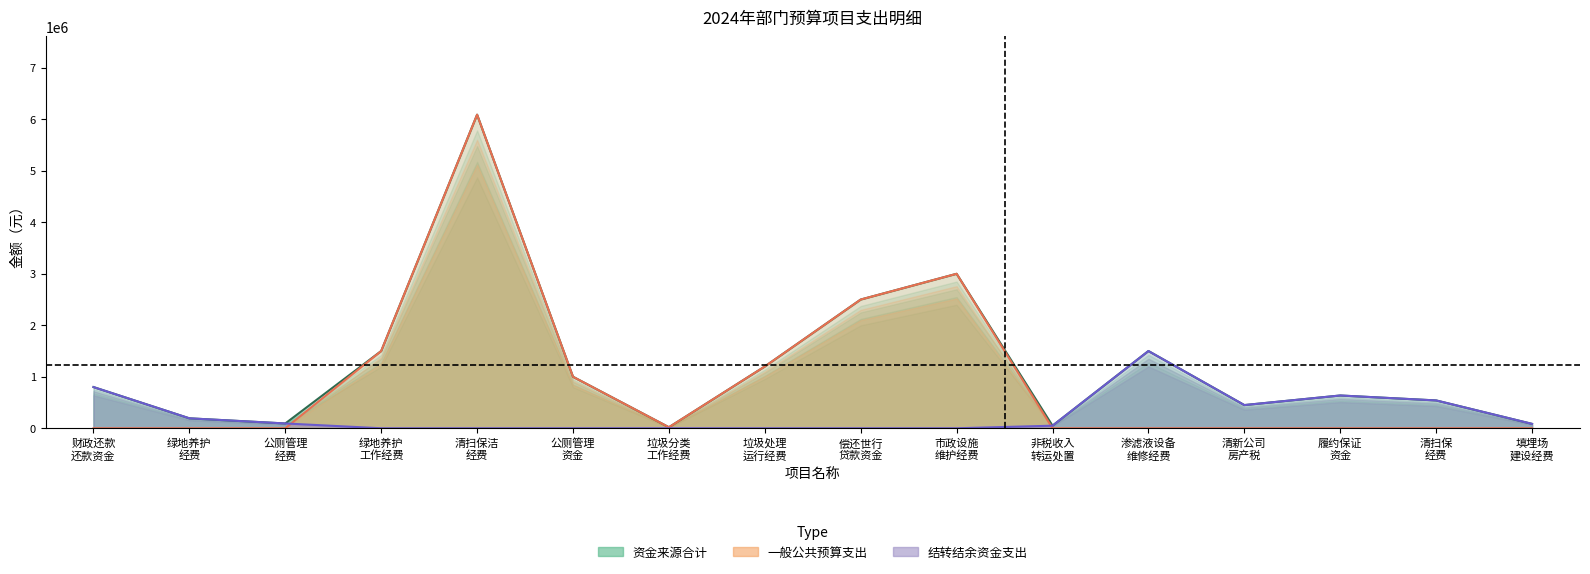

What is the difference between the 合计（一般公共预算） values at 公厕管理 经费 and 垃圾分类 工作经费?

20000.0